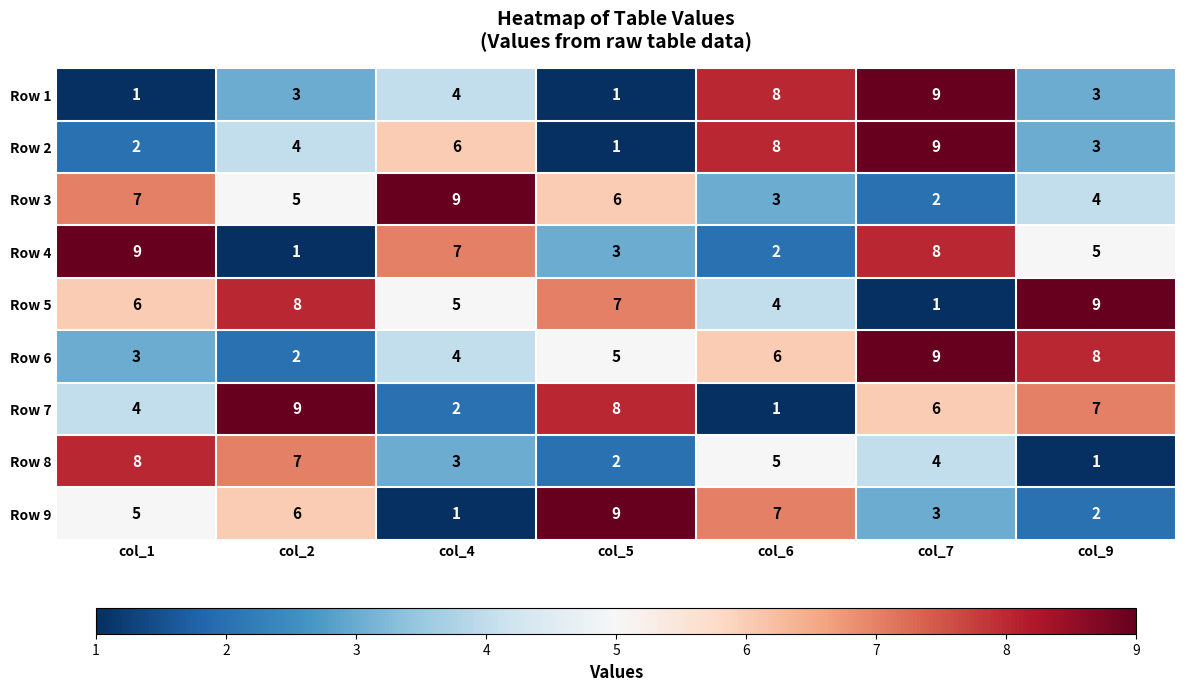

The Row 3 series shows 15 at col_4. True or false?

False